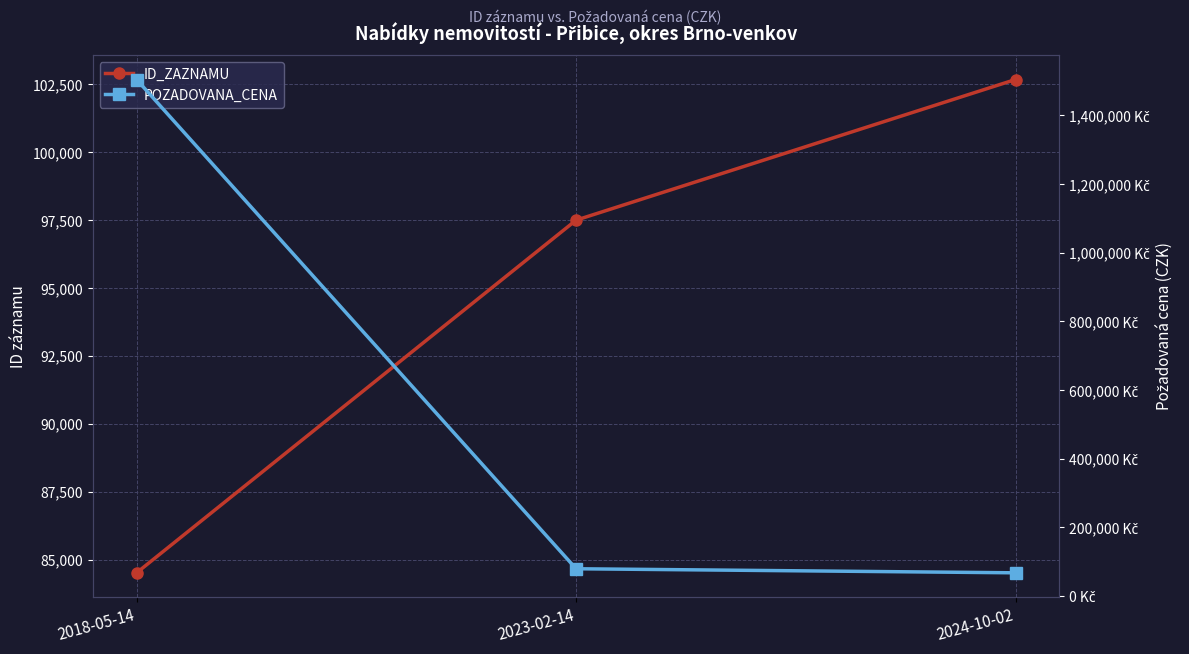

What is the minimum value shown in the chart?

68000